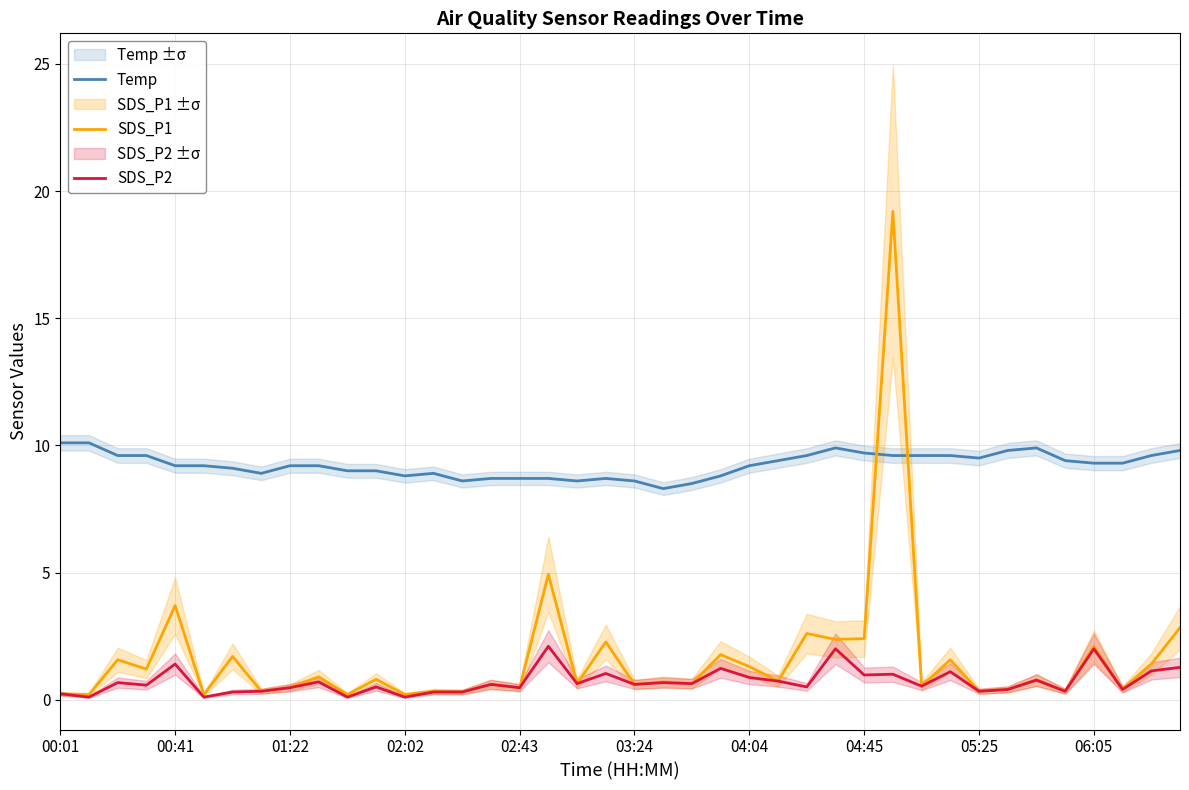

In SDS_P1, how many points are lower than both neighbors (excluding endpoints)?

17